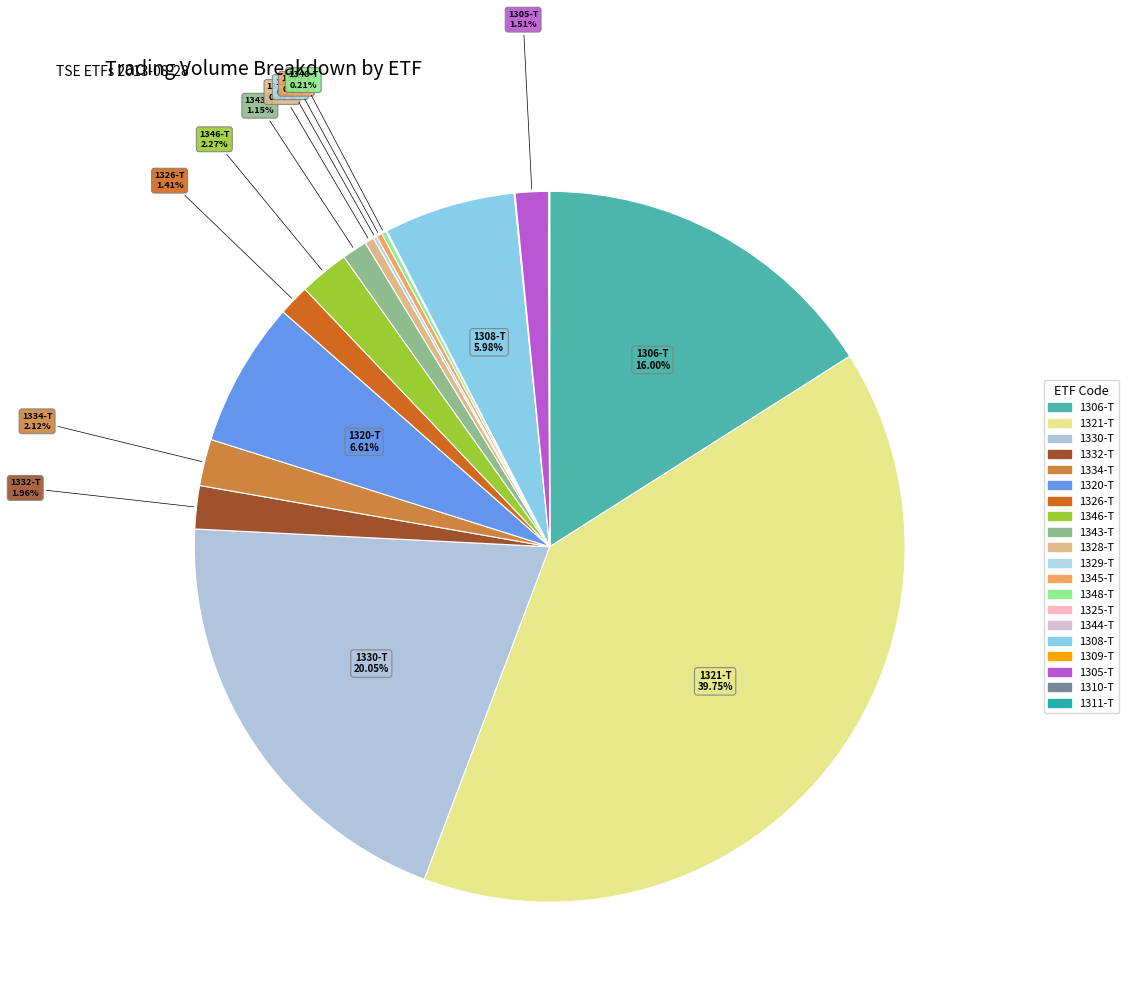

Between 1330-T and 1325-T, which is larger?

1330-T